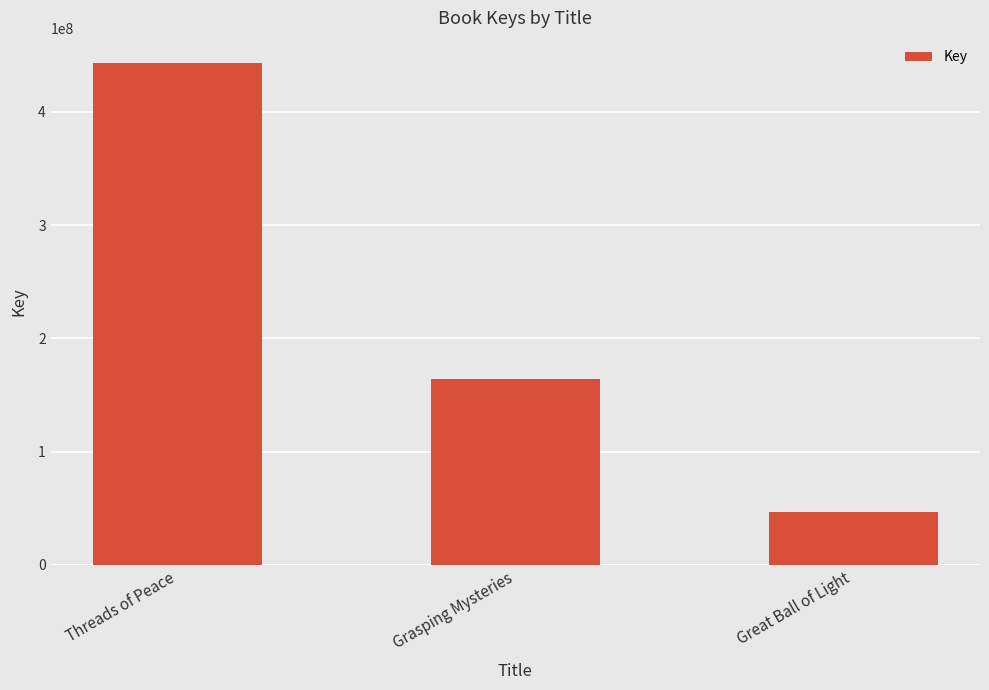

What is the smallest value displayed?

46804790